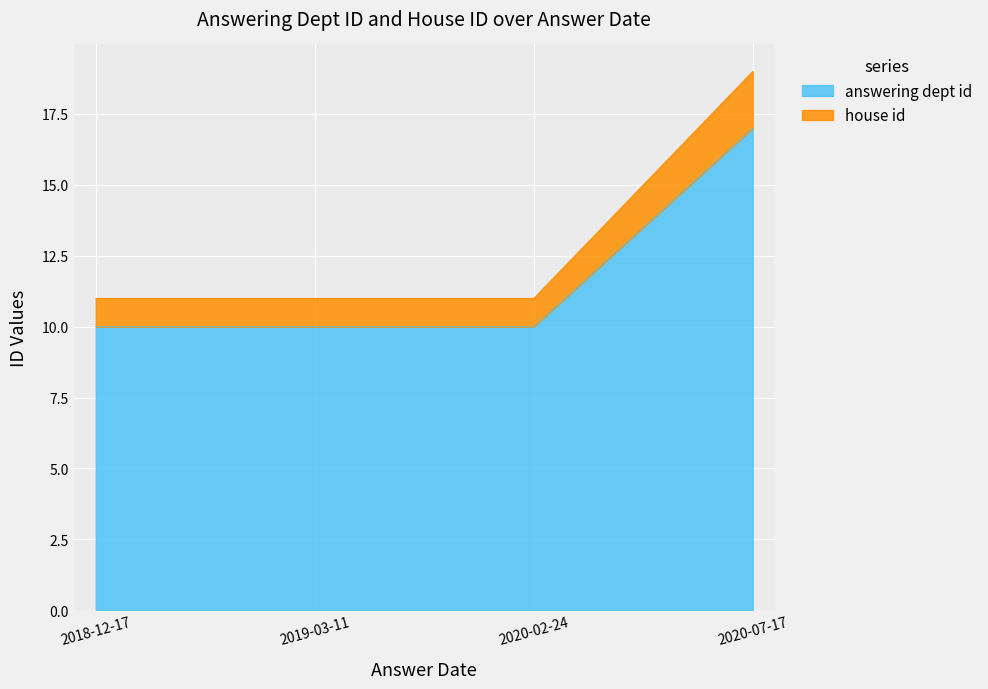

Which has a higher value, 2020-02-24 or 2018-12-17?

2020-02-24